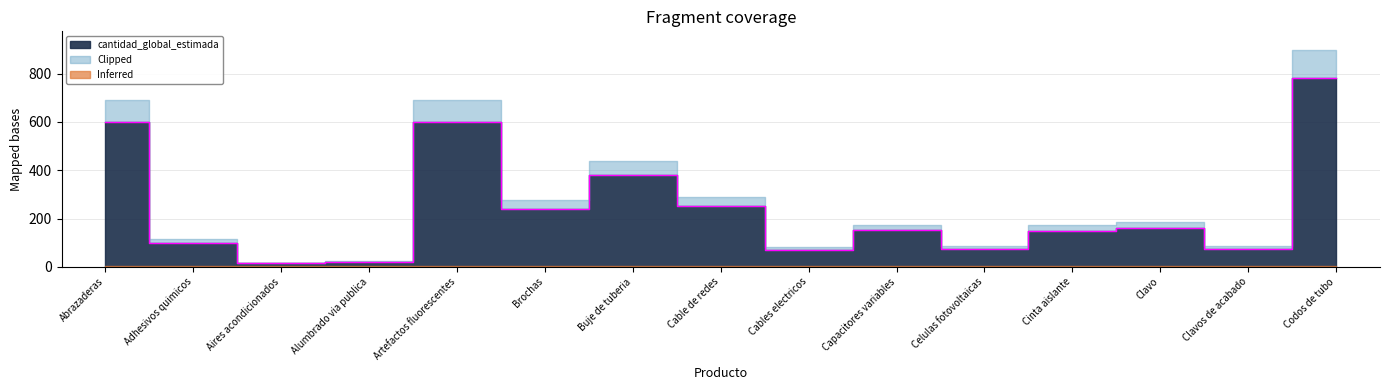

Reading left to right, what are all the values shown in this chart?

600	100	14	20	600	241	380	252	70	151	75	150	160	75	780